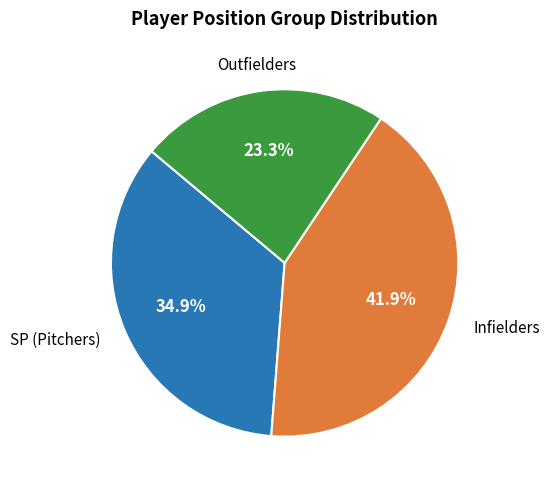

Is there any slice that represents more than half of the pie?

No